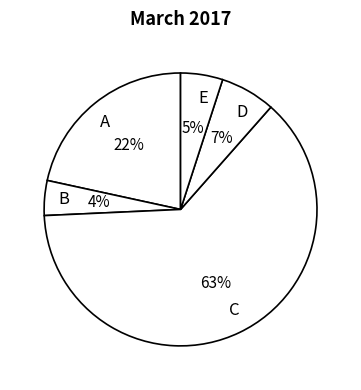

To the nearest percent, what is the average slice percentage?

20%